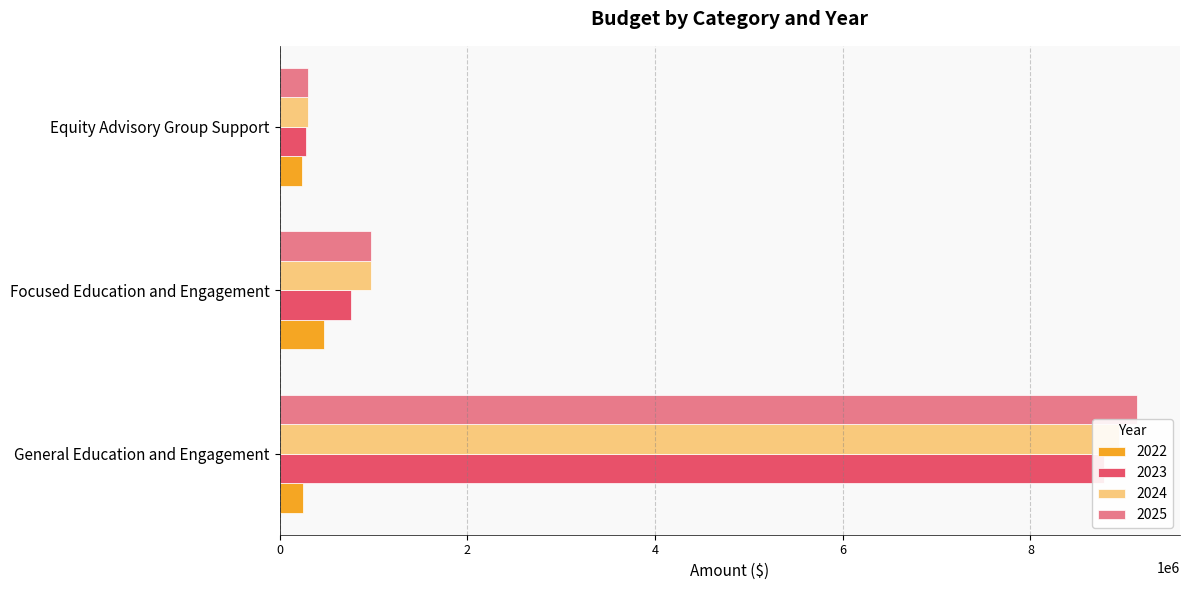

Reading left to right, list all the values displayed in this chart.

2022: 250000.0	471340.0	238300.0
2023: 8786297.5	758840.0	284500.0
2024: 8945832.5	969340.0	299900.0
2025: 9136902.5	969340.0	299900.0